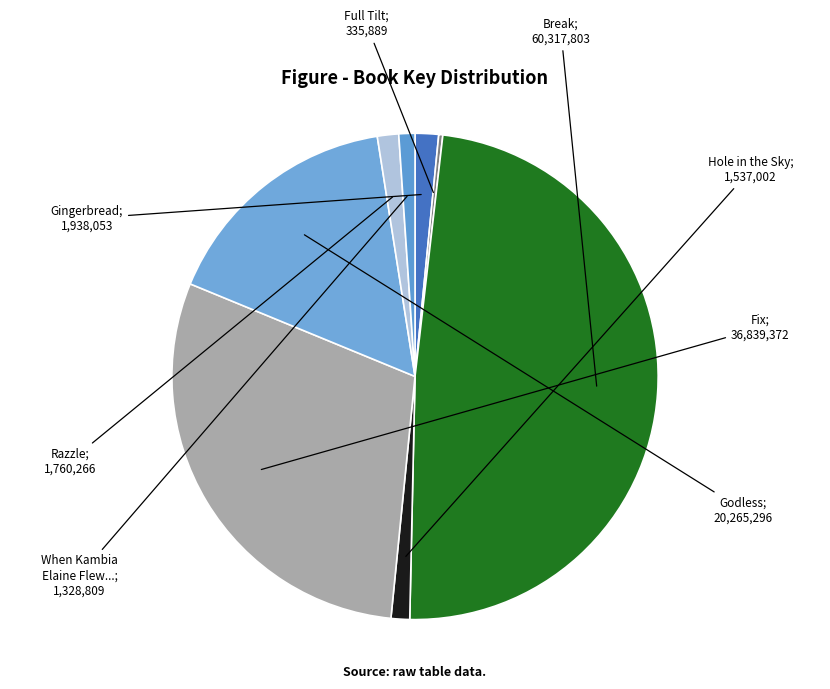

Rank the categories by value from lowest to highest.

Full Tilt, When Kambia Elaine Flew in from Neptune, Hole in the Sky, Razzle, Gingerbread, Godless, Fix, Break